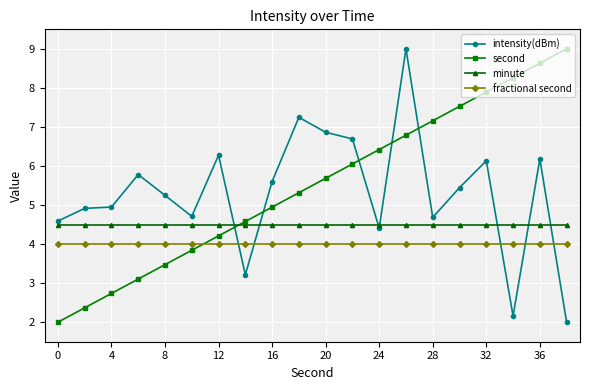

True or false: intensity(dBm) has more than 1 interior local peaks.

True